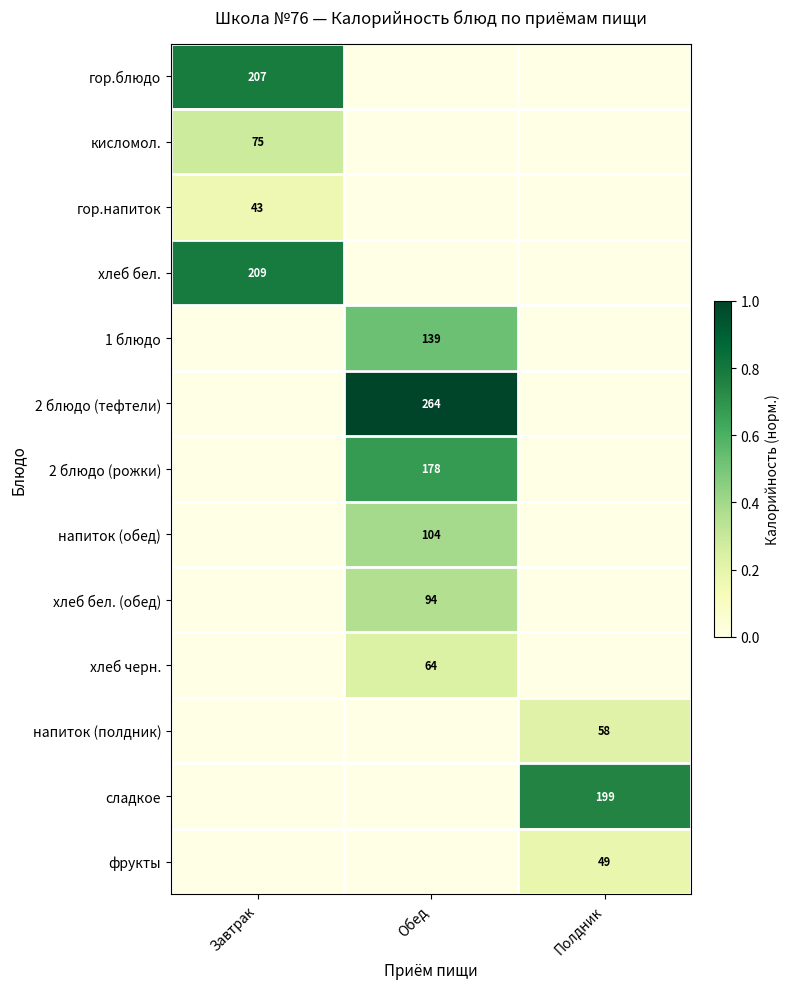

How many values in хлеб бел. (обед) are above zero?

1